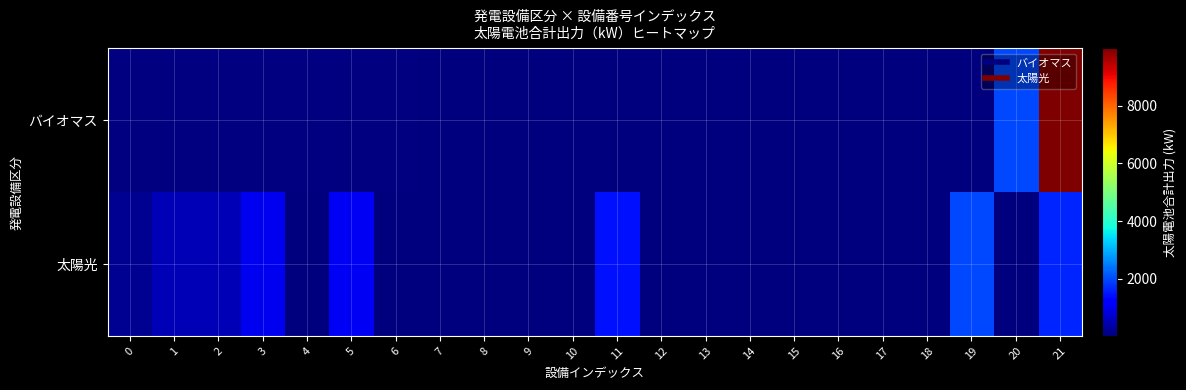

What is the average value of the 太陽光 series?

403.8